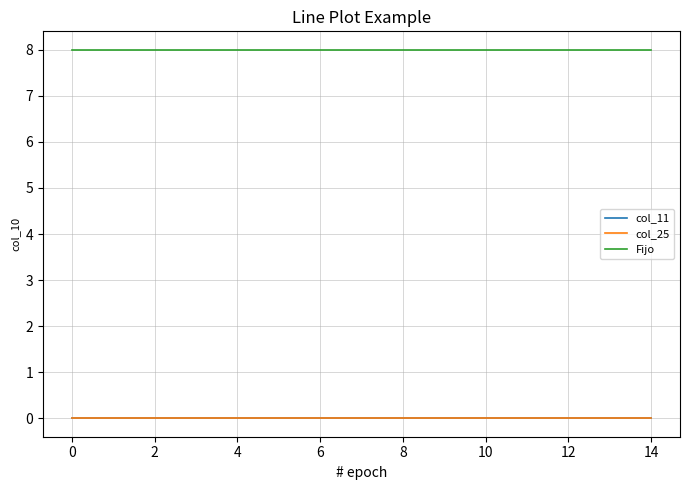

True or false: col_25 and col_11 cross at least once.

False